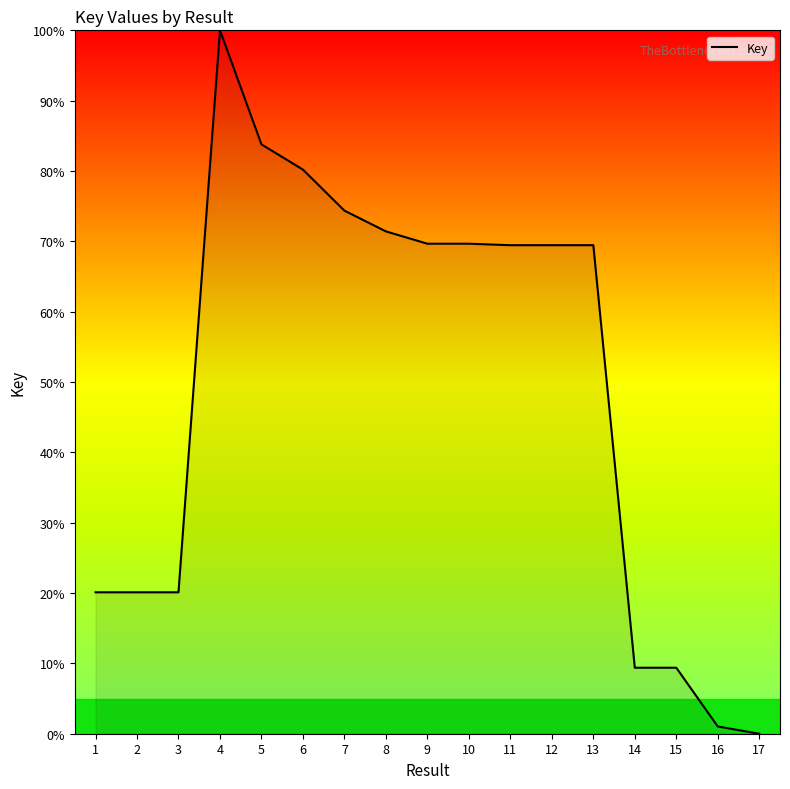

What is the greatest value displayed?

100.0